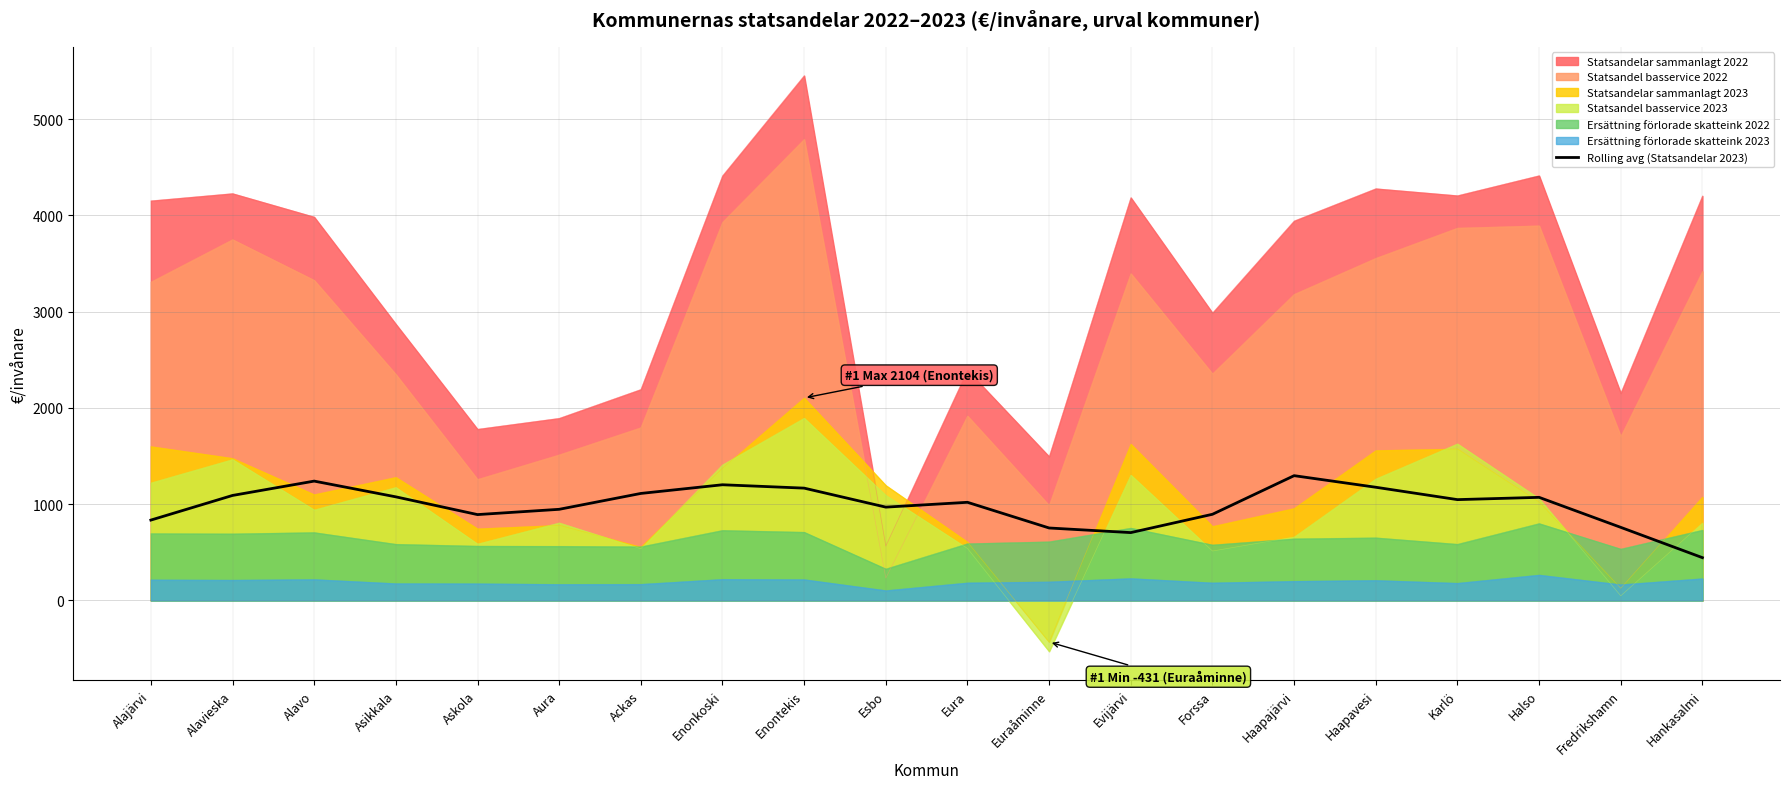

Reading left to right, extract all data points from this chart.

Alajärvi=835.1	Alavieska=1091.0	Alavo=1240.0	Asikkala=1076.4	Askola=892.2	Aura=947.0	Ackas=1111.9	Enonkoski=1202.0	Enontekis=1167.0	Esbo=969.7	Eura=1019.8	Euraåminne=753.0	Evijärvi=705.1	Forssa=895.4	Haapajärvi=1296.5	Haapavesi=1176.1	Karlö=1047.6	Halso=1071.3	Fredrikshamn=759.7	Hankasalmi=444.8